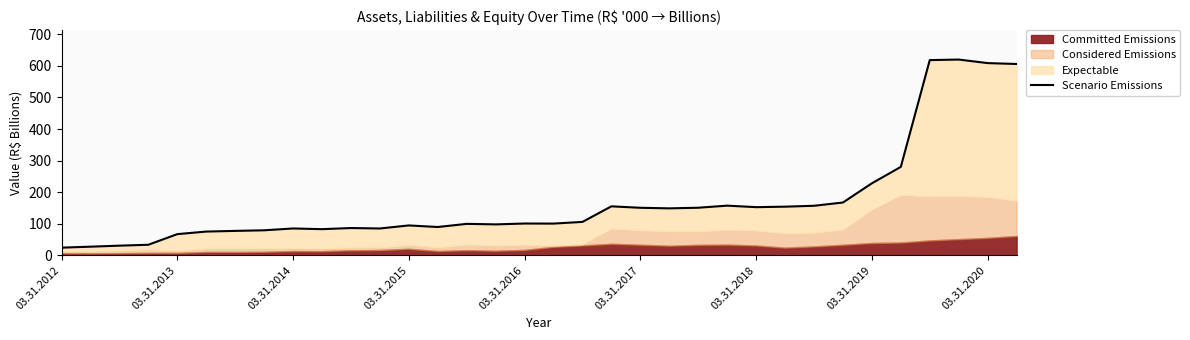

Where is the data nearest to the value 322?

29